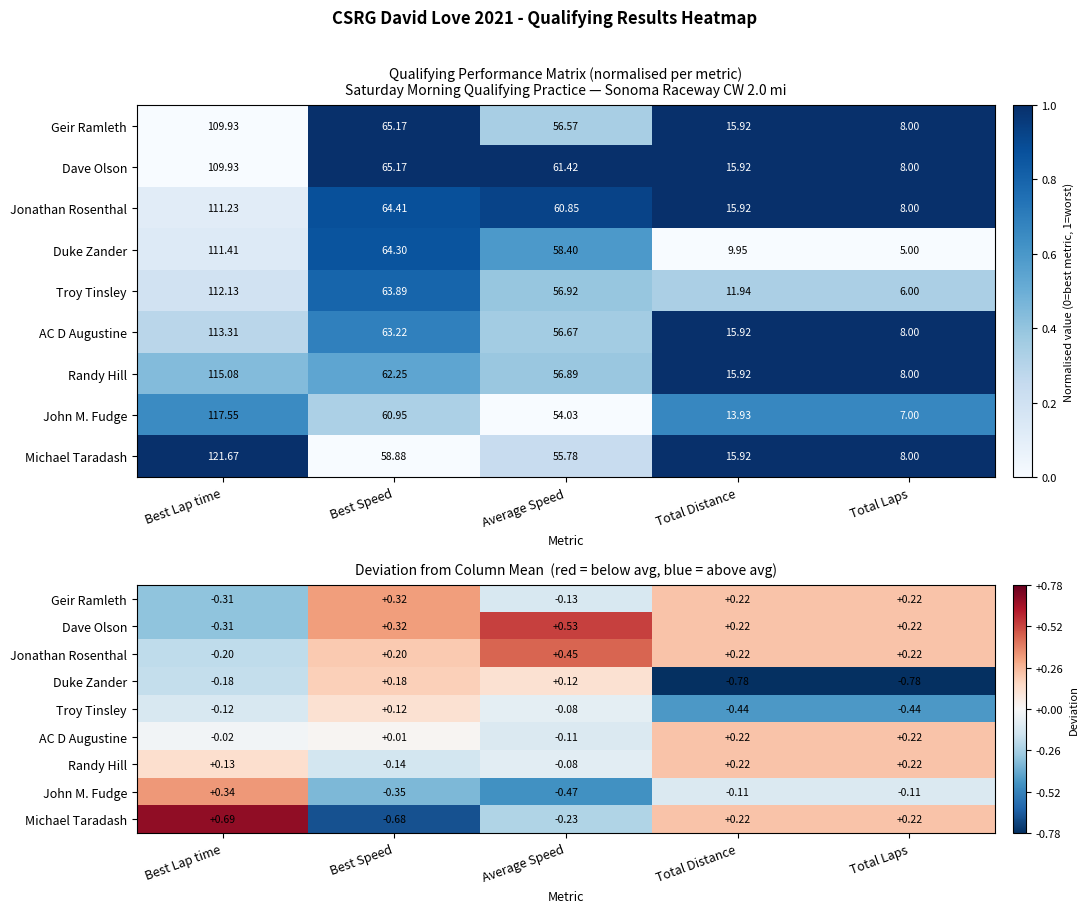

How many Michael Taradash values are between 0 and 1?

3